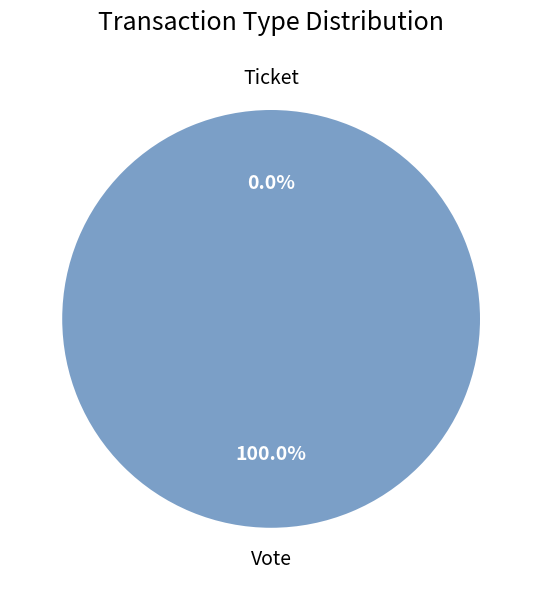

How many slices are in this pie chart?

2